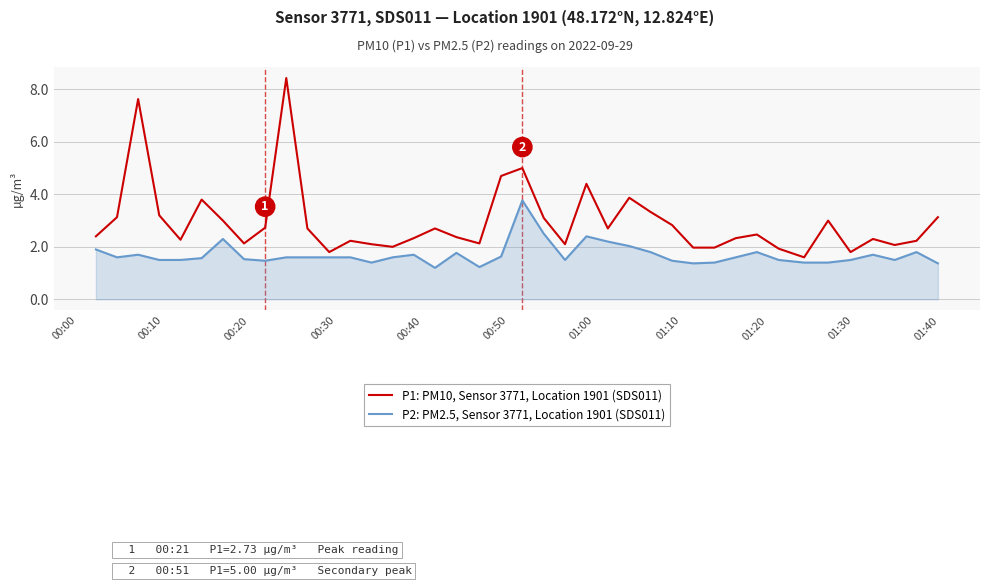

Which series has the largest total across all categories?

P1: PM10, Sensor 3771, Location 1901 (SDS011)